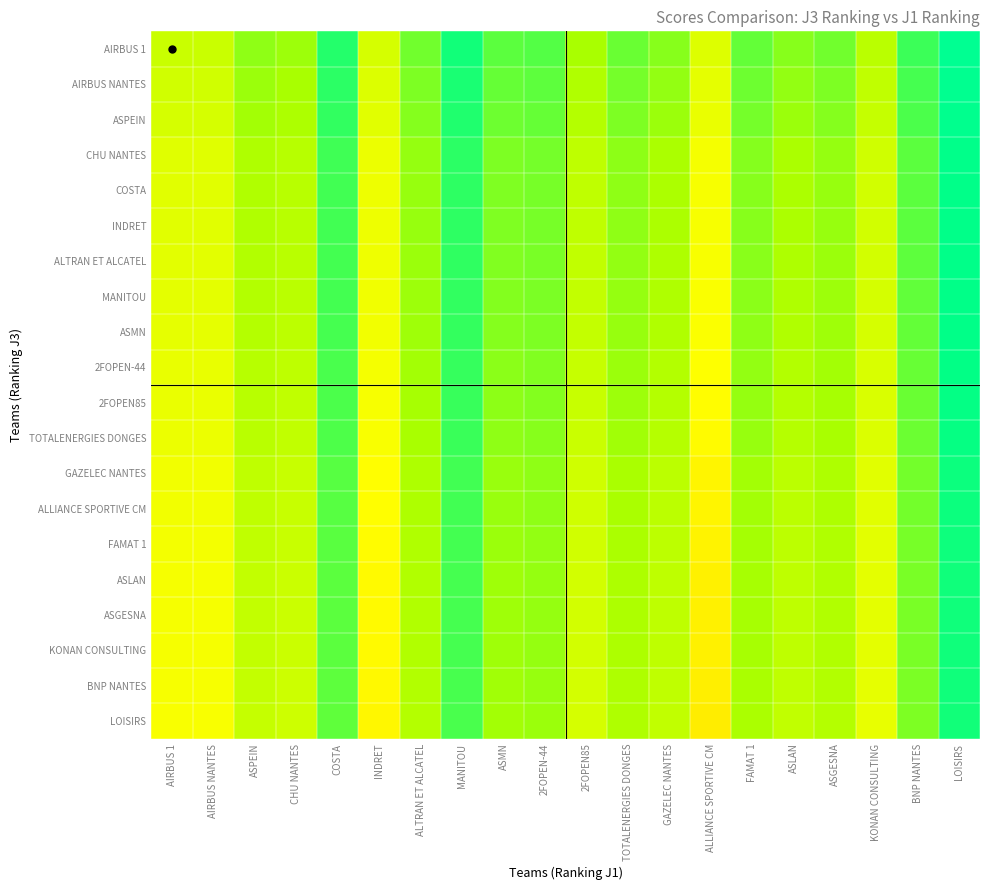

Reading left to right, list all the values displayed in this chart.

AIRBUS 1: AIRBUS 1=0.7	AIRBUS NANTES=0.7	ASPEIN=0.8	CHU NANTES=0.8	COSTA=0.9	INDRET=0.7	ALTRAN ET ALCATEL=0.8	MANITOU=0.9	ASMN=0.8	2FOPEN-44=0.8	2FOPEN85=0.8	TOTALENERGIES DONGES=0.8	GAZELEC NANTES=0.8	ALLIANCE SPORTIVE CM=0.7	FAMAT 1=0.8	ASLAN=0.8	ASGESNA=0.8	KONAN CONSULTING=0.7	BNP NANTES=0.8	LOISIRS=0.9
AIRBUS NANTES: AIRBUS 1=0.7	AIRBUS NANTES=0.7	ASPEIN=0.8	CHU NANTES=0.8	COSTA=0.9	INDRET=0.7	ALTRAN ET ALCATEL=0.8	MANITOU=0.9	ASMN=0.8	2FOPEN-44=0.8	2FOPEN85=0.8	TOTALENERGIES DONGES=0.8	GAZELEC NANTES=0.8	ALLIANCE SPORTIVE CM=0.7	FAMAT 1=0.8	ASLAN=0.8	ASGESNA=0.8	KONAN CONSULTING=0.7	BNP NANTES=0.8	LOISIRS=0.9
ASPEIN: AIRBUS 1=0.7	AIRBUS NANTES=0.7	ASPEIN=0.8	CHU NANTES=0.8	COSTA=0.8	INDRET=0.7	ALTRAN ET ALCATEL=0.8	MANITOU=0.9	ASMN=0.8	2FOPEN-44=0.8	2FOPEN85=0.8	TOTALENERGIES DONGES=0.8	GAZELEC NANTES=0.8	ALLIANCE SPORTIVE CM=0.7	FAMAT 1=0.8	ASLAN=0.8	ASGESNA=0.8	KONAN CONSULTING=0.7	BNP NANTES=0.8	LOISIRS=0.9
CHU NANTES: AIRBUS 1=0.7	AIRBUS NANTES=0.7	ASPEIN=0.8	CHU NANTES=0.7	COSTA=0.8	INDRET=0.7	ALTRAN ET ALCATEL=0.8	MANITOU=0.9	ASMN=0.8	2FOPEN-44=0.8	2FOPEN85=0.7	TOTALENERGIES DONGES=0.8	GAZELEC NANTES=0.8	ALLIANCE SPORTIVE CM=0.7	FAMAT 1=0.8	ASLAN=0.8	ASGESNA=0.8	KONAN CONSULTING=0.7	BNP NANTES=0.8	LOISIRS=0.9
COSTA: AIRBUS 1=0.7	AIRBUS NANTES=0.7	ASPEIN=0.8	CHU NANTES=0.7	COSTA=0.8	INDRET=0.7	ALTRAN ET ALCATEL=0.8	MANITOU=0.9	ASMN=0.8	2FOPEN-44=0.8	2FOPEN85=0.7	TOTALENERGIES DONGES=0.8	GAZELEC NANTES=0.8	ALLIANCE SPORTIVE CM=0.7	FAMAT 1=0.8	ASLAN=0.8	ASGESNA=0.8	KONAN CONSULTING=0.7	BNP NANTES=0.8	LOISIRS=0.9
INDRET: AIRBUS 1=0.7	AIRBUS NANTES=0.7	ASPEIN=0.8	CHU NANTES=0.7	COSTA=0.8	INDRET=0.7	ALTRAN ET ALCATEL=0.8	MANITOU=0.9	ASMN=0.8	2FOPEN-44=0.8	2FOPEN85=0.7	TOTALENERGIES DONGES=0.8	GAZELEC NANTES=0.8	ALLIANCE SPORTIVE CM=0.7	FAMAT 1=0.8	ASLAN=0.8	ASGESNA=0.8	KONAN CONSULTING=0.7	BNP NANTES=0.8	LOISIRS=0.9
ALTRAN ET ALCATEL: AIRBUS 1=0.7	AIRBUS NANTES=0.7	ASPEIN=0.8	CHU NANTES=0.7	COSTA=0.8	INDRET=0.7	ALTRAN ET ALCATEL=0.8	MANITOU=0.9	ASMN=0.8	2FOPEN-44=0.8	2FOPEN85=0.7	TOTALENERGIES DONGES=0.8	GAZELEC NANTES=0.8	ALLIANCE SPORTIVE CM=0.7	FAMAT 1=0.8	ASLAN=0.8	ASGESNA=0.8	KONAN CONSULTING=0.7	BNP NANTES=0.8	LOISIRS=0.9
MANITOU: AIRBUS 1=0.7	AIRBUS NANTES=0.7	ASPEIN=0.8	CHU NANTES=0.7	COSTA=0.8	INDRET=0.7	ALTRAN ET ALCATEL=0.8	MANITOU=0.8	ASMN=0.8	2FOPEN-44=0.8	2FOPEN85=0.7	TOTALENERGIES DONGES=0.8	GAZELEC NANTES=0.8	ALLIANCE SPORTIVE CM=0.7	FAMAT 1=0.8	ASLAN=0.8	ASGESNA=0.8	KONAN CONSULTING=0.7	BNP NANTES=0.8	LOISIRS=0.9
ASMN: AIRBUS 1=0.7	AIRBUS NANTES=0.7	ASPEIN=0.8	CHU NANTES=0.7	COSTA=0.8	INDRET=0.7	ALTRAN ET ALCATEL=0.8	MANITOU=0.8	ASMN=0.8	2FOPEN-44=0.8	2FOPEN85=0.7	TOTALENERGIES DONGES=0.8	GAZELEC NANTES=0.8	ALLIANCE SPORTIVE CM=0.7	FAMAT 1=0.8	ASLAN=0.8	ASGESNA=0.8	KONAN CONSULTING=0.7	BNP NANTES=0.8	LOISIRS=0.9
2FOPEN-44: AIRBUS 1=0.7	AIRBUS NANTES=0.7	ASPEIN=0.7	CHU NANTES=0.7	COSTA=0.8	INDRET=0.7	ALTRAN ET ALCATEL=0.8	MANITOU=0.8	ASMN=0.8	2FOPEN-44=0.8	2FOPEN85=0.7	TOTALENERGIES DONGES=0.8	GAZELEC NANTES=0.8	ALLIANCE SPORTIVE CM=0.7	FAMAT 1=0.8	ASLAN=0.8	ASGESNA=0.8	KONAN CONSULTING=0.7	BNP NANTES=0.8	LOISIRS=0.9
2FOPEN85: AIRBUS 1=0.7	AIRBUS NANTES=0.7	ASPEIN=0.7	CHU NANTES=0.7	COSTA=0.8	INDRET=0.7	ALTRAN ET ALCATEL=0.8	MANITOU=0.8	ASMN=0.8	2FOPEN-44=0.8	2FOPEN85=0.7	TOTALENERGIES DONGES=0.8	GAZELEC NANTES=0.8	ALLIANCE SPORTIVE CM=0.6	FAMAT 1=0.8	ASLAN=0.8	ASGESNA=0.8	KONAN CONSULTING=0.7	BNP NANTES=0.8	LOISIRS=0.9
TOTALENERGIES DONGES: AIRBUS 1=0.7	AIRBUS NANTES=0.7	ASPEIN=0.7	CHU NANTES=0.7	COSTA=0.8	INDRET=0.7	ALTRAN ET ALCATEL=0.8	MANITOU=0.8	ASMN=0.8	2FOPEN-44=0.8	2FOPEN85=0.7	TOTALENERGIES DONGES=0.8	GAZELEC NANTES=0.8	ALLIANCE SPORTIVE CM=0.6	FAMAT 1=0.8	ASLAN=0.8	ASGESNA=0.8	KONAN CONSULTING=0.7	BNP NANTES=0.8	LOISIRS=0.9
GAZELEC NANTES: AIRBUS 1=0.7	AIRBUS NANTES=0.7	ASPEIN=0.7	CHU NANTES=0.7	COSTA=0.8	INDRET=0.6	ALTRAN ET ALCATEL=0.8	MANITOU=0.8	ASMN=0.8	2FOPEN-44=0.8	2FOPEN85=0.7	TOTALENERGIES DONGES=0.8	GAZELEC NANTES=0.7	ALLIANCE SPORTIVE CM=0.6	FAMAT 1=0.8	ASLAN=0.7	ASGESNA=0.8	KONAN CONSULTING=0.7	BNP NANTES=0.8	LOISIRS=0.9
ALLIANCE SPORTIVE CM: AIRBUS 1=0.7	AIRBUS NANTES=0.7	ASPEIN=0.7	CHU NANTES=0.7	COSTA=0.8	INDRET=0.6	ALTRAN ET ALCATEL=0.8	MANITOU=0.8	ASMN=0.8	2FOPEN-44=0.8	2FOPEN85=0.7	TOTALENERGIES DONGES=0.8	GAZELEC NANTES=0.7	ALLIANCE SPORTIVE CM=0.6	FAMAT 1=0.8	ASLAN=0.7	ASGESNA=0.8	KONAN CONSULTING=0.7	BNP NANTES=0.8	LOISIRS=0.9
FAMAT 1: AIRBUS 1=0.7	AIRBUS NANTES=0.7	ASPEIN=0.7	CHU NANTES=0.7	COSTA=0.8	INDRET=0.6	ALTRAN ET ALCATEL=0.8	MANITOU=0.8	ASMN=0.8	2FOPEN-44=0.8	2FOPEN85=0.7	TOTALENERGIES DONGES=0.8	GAZELEC NANTES=0.7	ALLIANCE SPORTIVE CM=0.6	FAMAT 1=0.8	ASLAN=0.7	ASGESNA=0.8	KONAN CONSULTING=0.7	BNP NANTES=0.8	LOISIRS=0.9
ASLAN: AIRBUS 1=0.7	AIRBUS NANTES=0.7	ASPEIN=0.7	CHU NANTES=0.7	COSTA=0.8	INDRET=0.6	ALTRAN ET ALCATEL=0.8	MANITOU=0.8	ASMN=0.8	2FOPEN-44=0.8	2FOPEN85=0.7	TOTALENERGIES DONGES=0.8	GAZELEC NANTES=0.7	ALLIANCE SPORTIVE CM=0.6	FAMAT 1=0.8	ASLAN=0.7	ASGESNA=0.8	KONAN CONSULTING=0.7	BNP NANTES=0.8	LOISIRS=0.9
ASGESNA: AIRBUS 1=0.7	AIRBUS NANTES=0.7	ASPEIN=0.7	CHU NANTES=0.7	COSTA=0.8	INDRET=0.6	ALTRAN ET ALCATEL=0.8	MANITOU=0.8	ASMN=0.8	2FOPEN-44=0.8	2FOPEN85=0.7	TOTALENERGIES DONGES=0.8	GAZELEC NANTES=0.7	ALLIANCE SPORTIVE CM=0.6	FAMAT 1=0.8	ASLAN=0.7	ASGESNA=0.8	KONAN CONSULTING=0.7	BNP NANTES=0.8	LOISIRS=0.9
KONAN CONSULTING: AIRBUS 1=0.7	AIRBUS NANTES=0.7	ASPEIN=0.7	CHU NANTES=0.7	COSTA=0.8	INDRET=0.6	ALTRAN ET ALCATEL=0.8	MANITOU=0.8	ASMN=0.8	2FOPEN-44=0.8	2FOPEN85=0.7	TOTALENERGIES DONGES=0.8	GAZELEC NANTES=0.7	ALLIANCE SPORTIVE CM=0.6	FAMAT 1=0.8	ASLAN=0.7	ASGESNA=0.8	KONAN CONSULTING=0.7	BNP NANTES=0.8	LOISIRS=0.9
BNP NANTES: AIRBUS 1=0.7	AIRBUS NANTES=0.7	ASPEIN=0.7	CHU NANTES=0.7	COSTA=0.8	INDRET=0.6	ALTRAN ET ALCATEL=0.8	MANITOU=0.8	ASMN=0.8	2FOPEN-44=0.8	2FOPEN85=0.7	TOTALENERGIES DONGES=0.8	GAZELEC NANTES=0.7	ALLIANCE SPORTIVE CM=0.6	FAMAT 1=0.8	ASLAN=0.7	ASGESNA=0.8	KONAN CONSULTING=0.7	BNP NANTES=0.8	LOISIRS=0.9
LOISIRS: AIRBUS 1=0.7	AIRBUS NANTES=0.7	ASPEIN=0.7	CHU NANTES=0.7	COSTA=0.8	INDRET=0.6	ALTRAN ET ALCATEL=0.8	MANITOU=0.8	ASMN=0.8	2FOPEN-44=0.8	2FOPEN85=0.7	TOTALENERGIES DONGES=0.8	GAZELEC NANTES=0.7	ALLIANCE SPORTIVE CM=0.6	FAMAT 1=0.8	ASLAN=0.7	ASGESNA=0.8	KONAN CONSULTING=0.7	BNP NANTES=0.8	LOISIRS=0.9